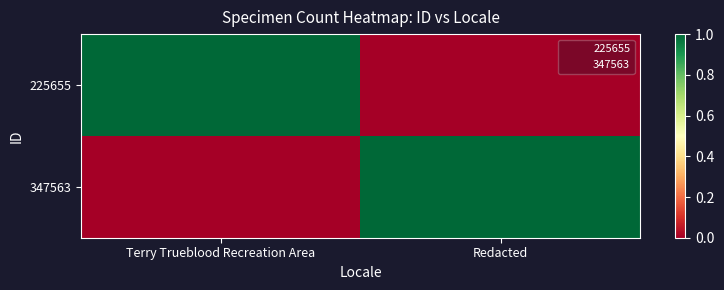

Reading left to right, list all the values displayed in this chart.

225655: Terry Trueblood Recreation Area=1	Redacted=0
347563: Terry Trueblood Recreation Area=0	Redacted=1